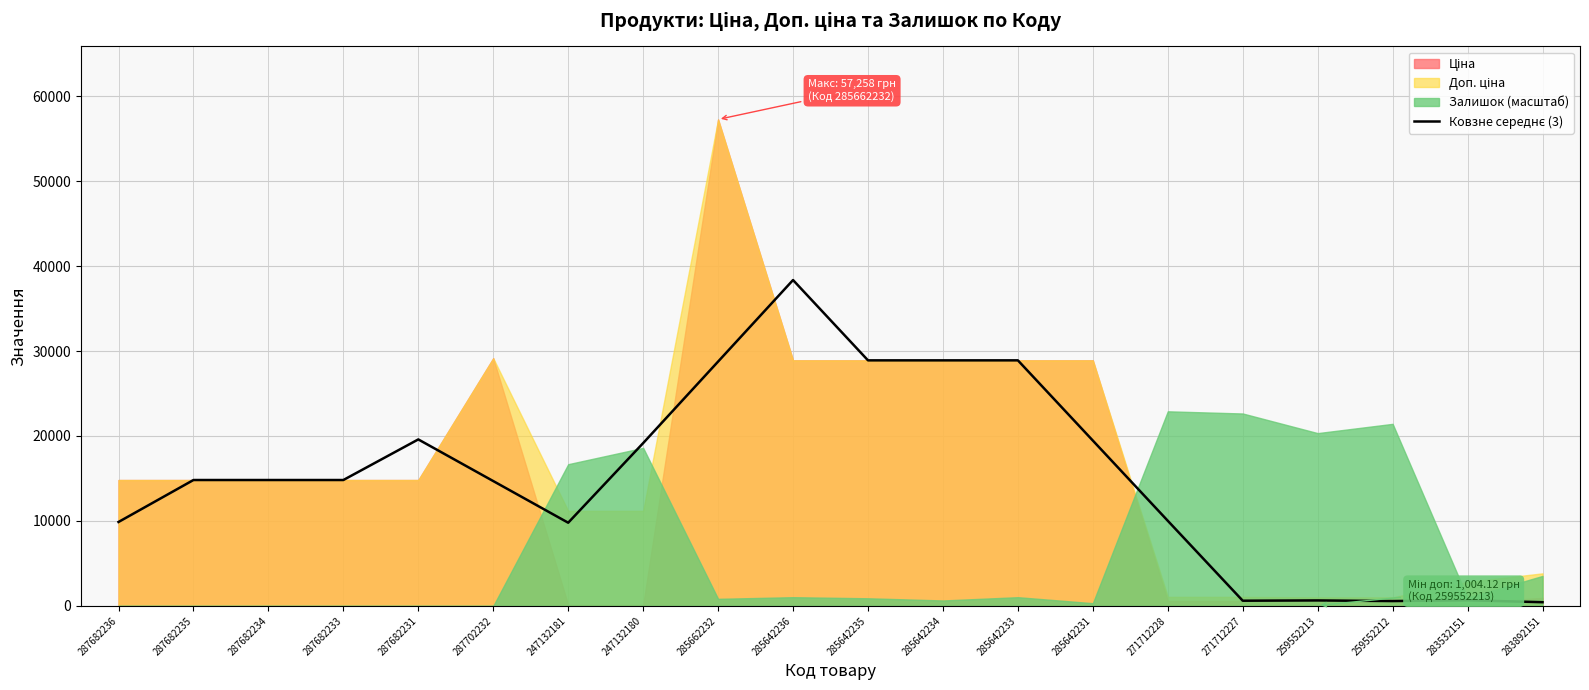

Between 285662232 and 259552213, which is larger?

285662232